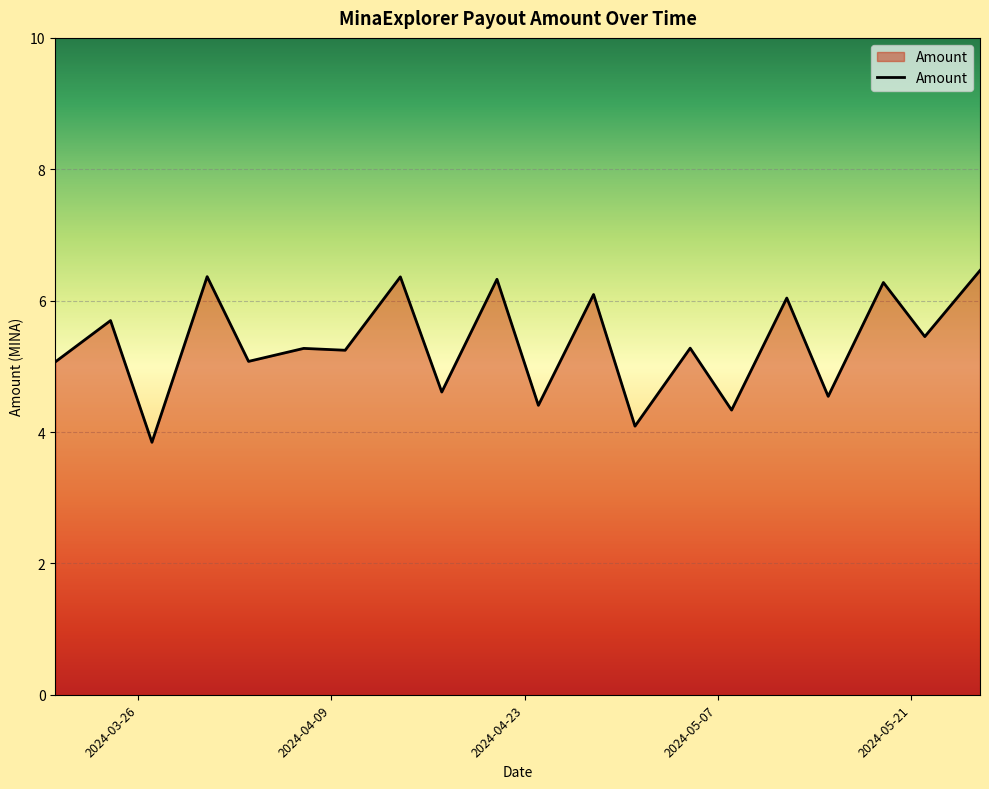

What is the minimum value shown in the chart?

3.8